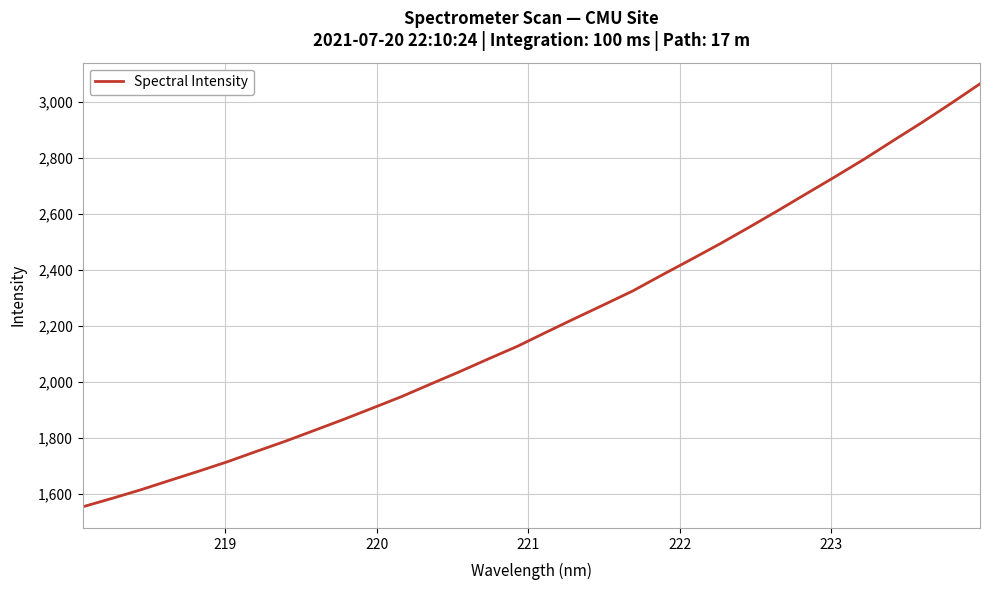

What is the greatest value displayed?

3065.1